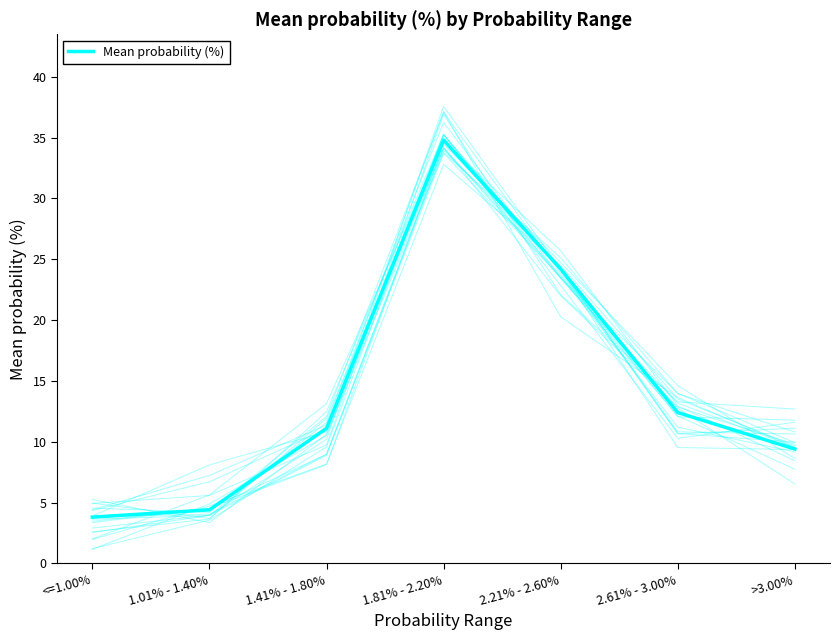

Approximately how many times larger is the value at 1.01% - 1.40% compared to >3.00%?

0.5